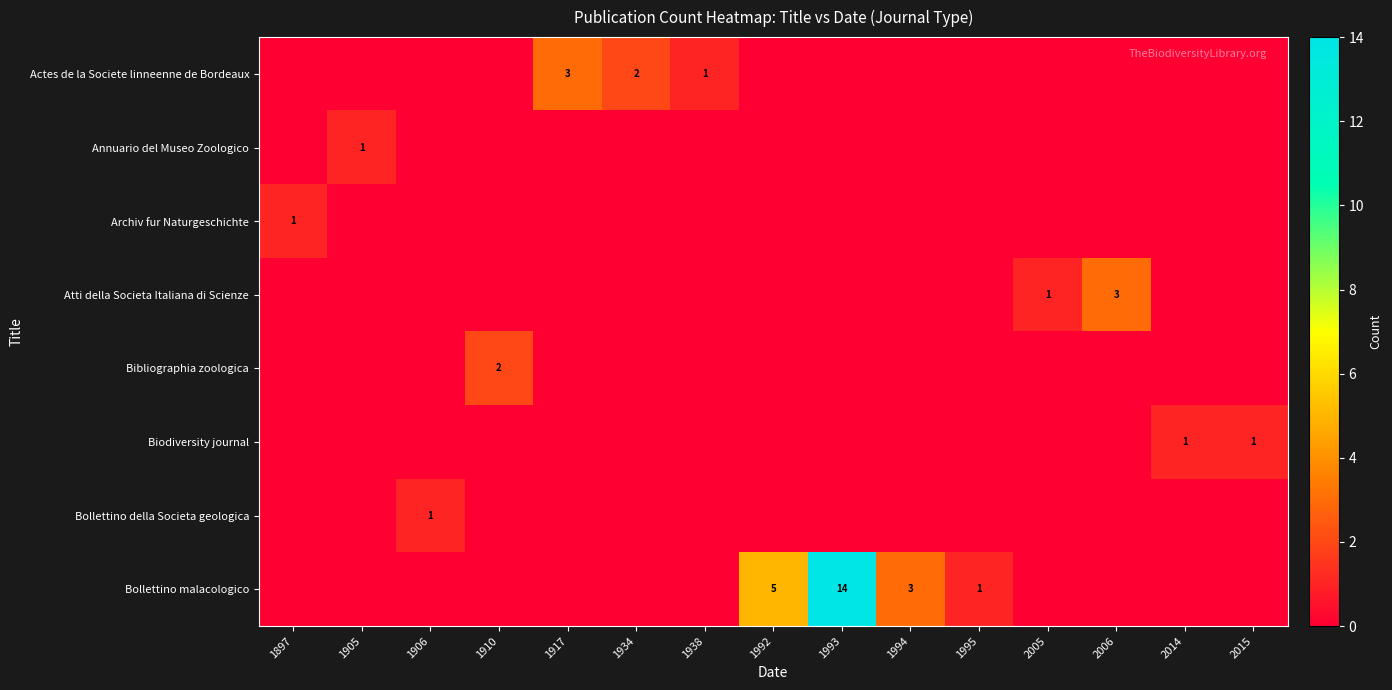

The value of Bollettino malacologico at 1995 is 1. True or false?

True